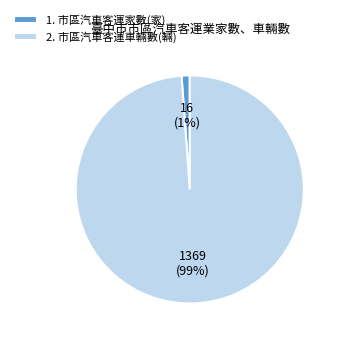

What is the smallest slice in the pie chart?

1. 市區汽車客運家數(家)